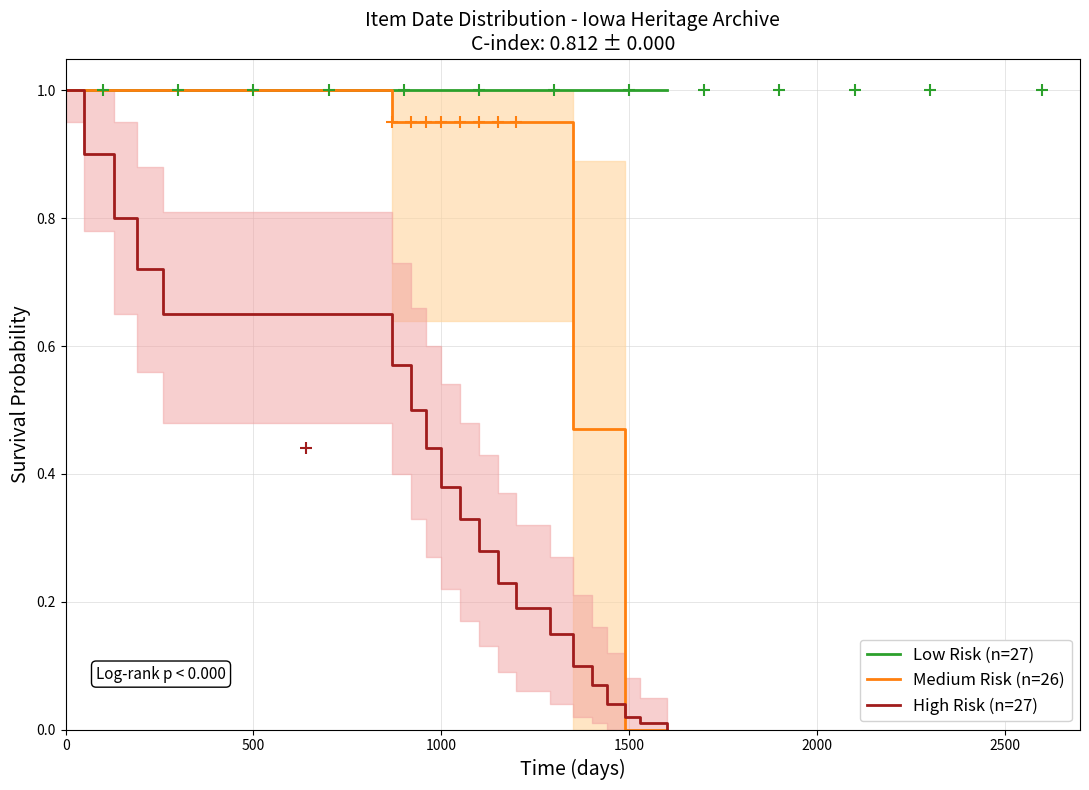

Rank the series by their average value, from highest to lowest.

Low Risk (n=27), Medium Risk (n=26), High Risk (n=27)